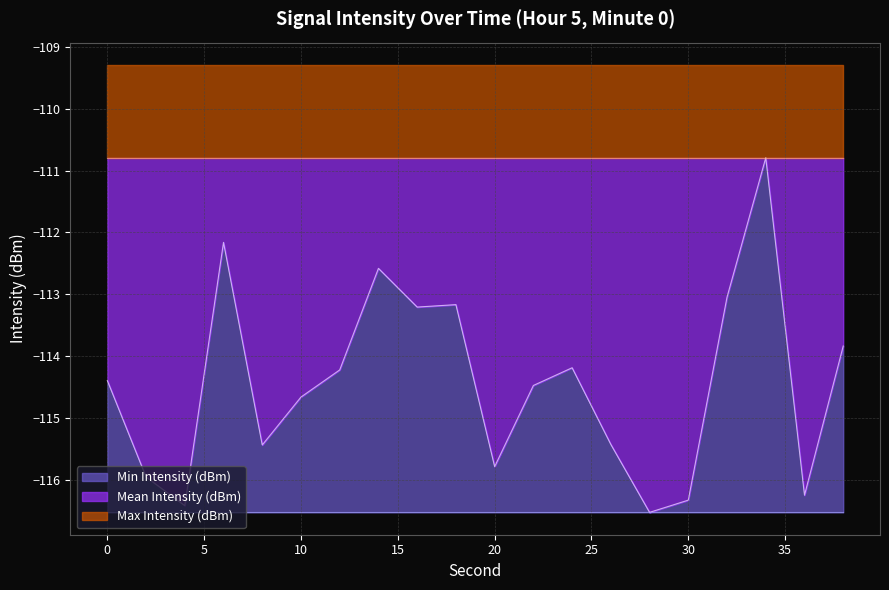

Does the chart display data point markers on the line(s)?

No